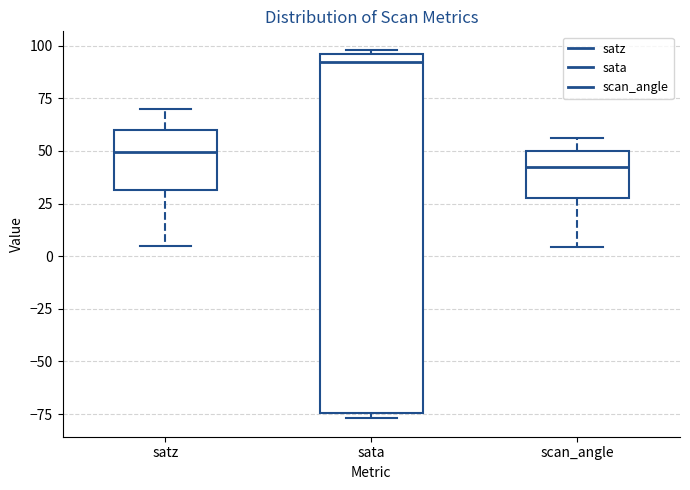

Comparing the boxes themselves (not the whiskers), which one is the tallest?

sata